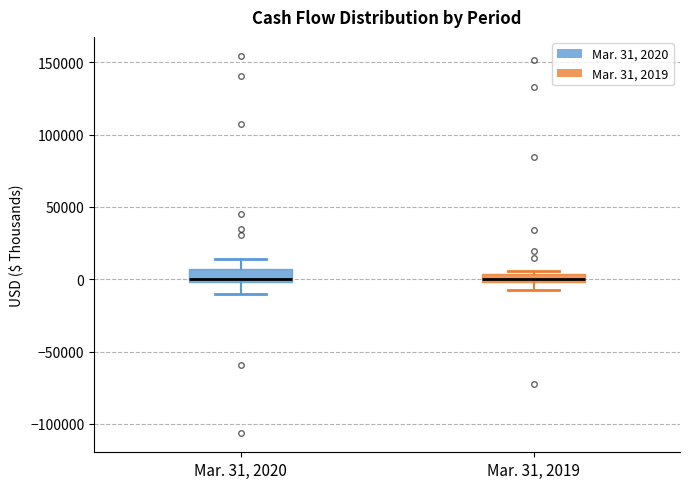

Where is the upper edge of the box for Mar. 31, 2019 on the y-axis? The values are not printed on the chart, so give them approximately, as read against the axis.

5000